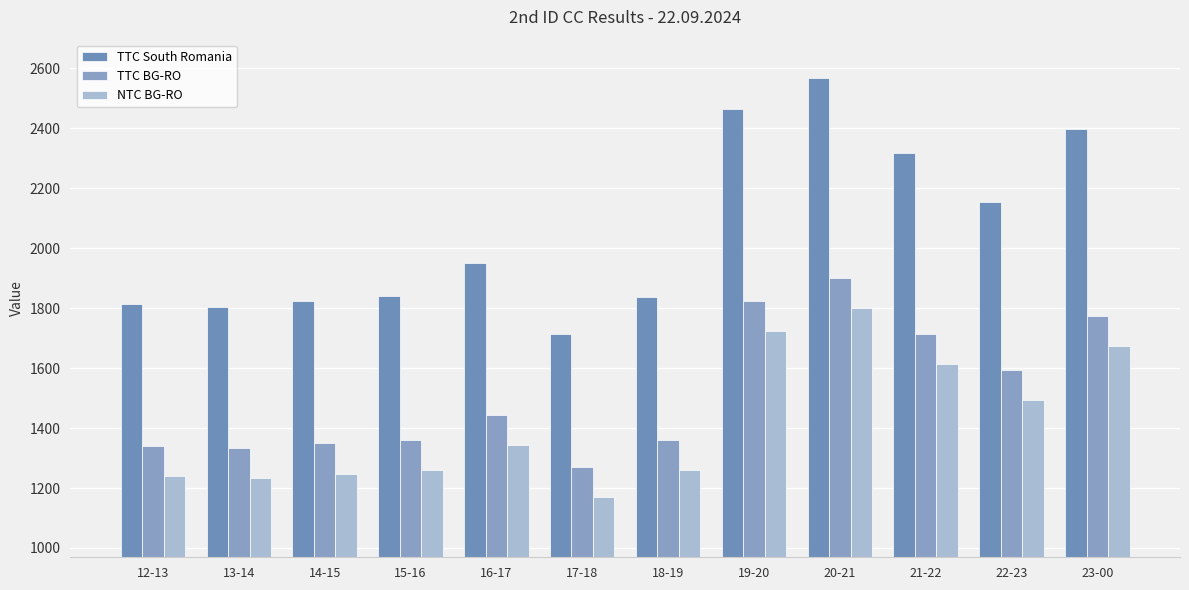

What is the difference between the TTC South Romania values at 17-18 and 23-00?

683